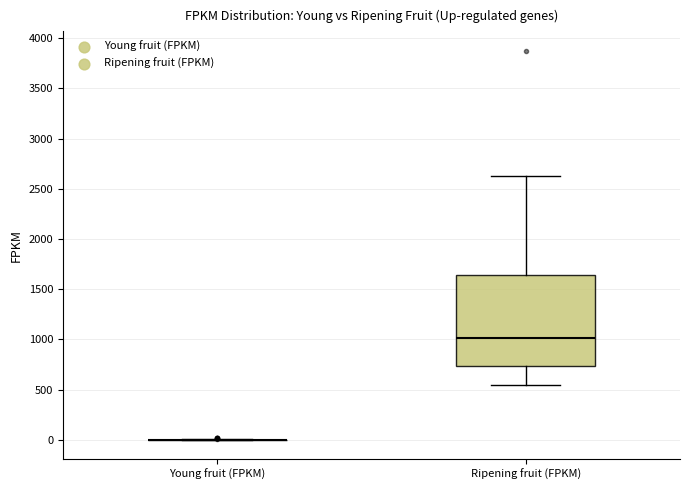

Which box is the tallest, from its lower edge to its upper edge?

Ripening fruit (FPKM)